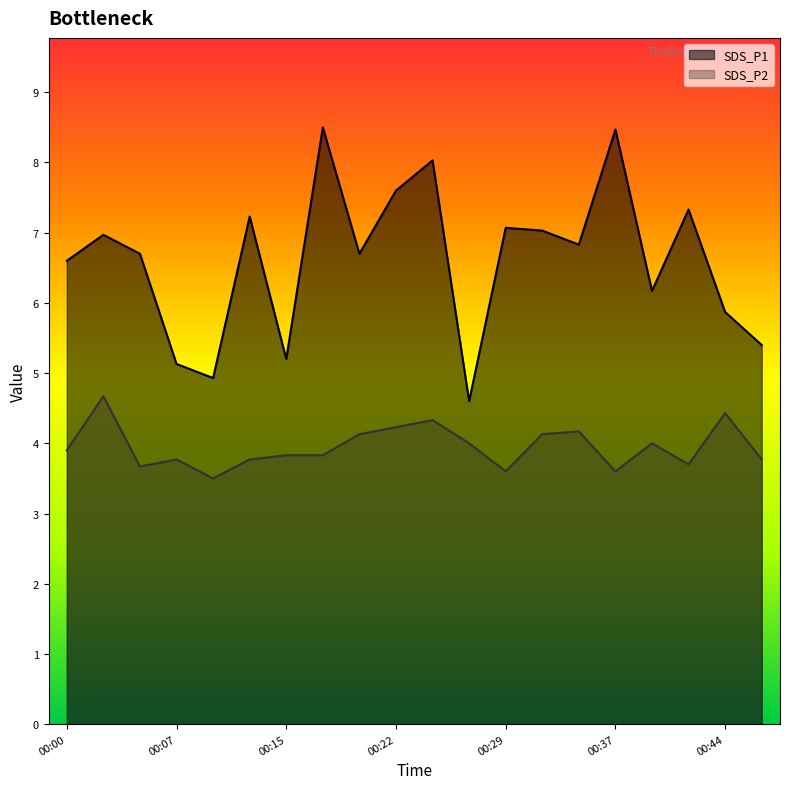

True or false: SDS_P2 and SDS_P1 intersect in this chart.

False